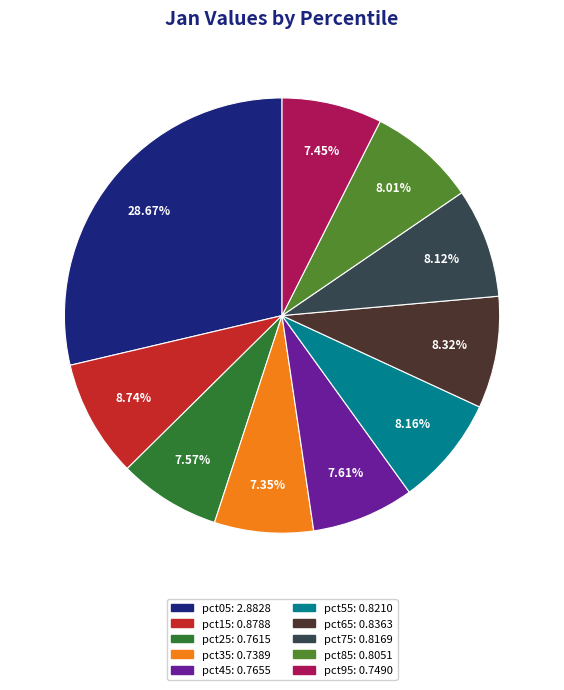

To the nearest percent, what is the combined percentage of pct35 and pct25?

15%